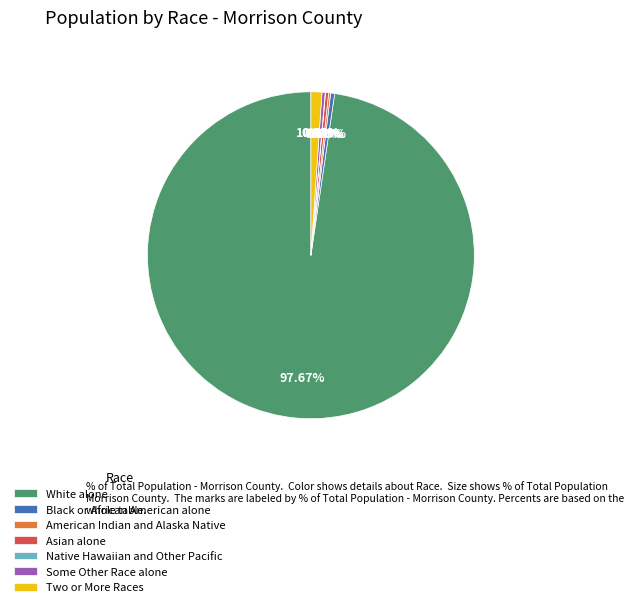

Which category accounts for the majority?

White alone